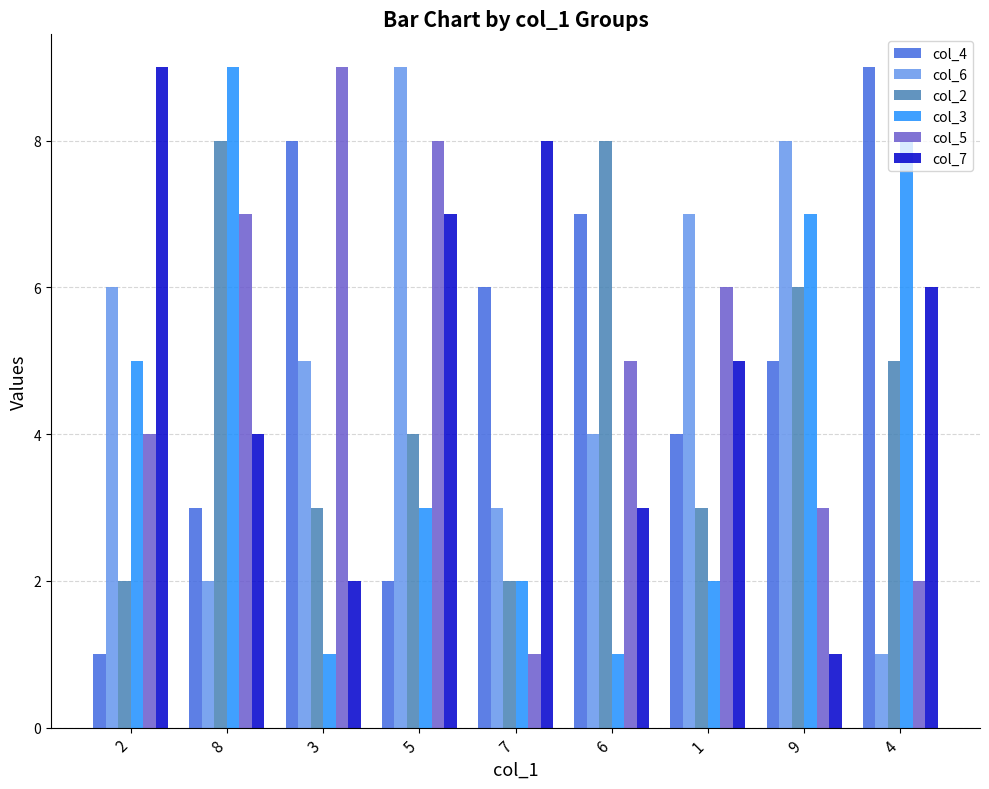

List the labels in order of col_7 value, smallest first.

9, 3, 6, 8, 1, 4, 5, 7, 2